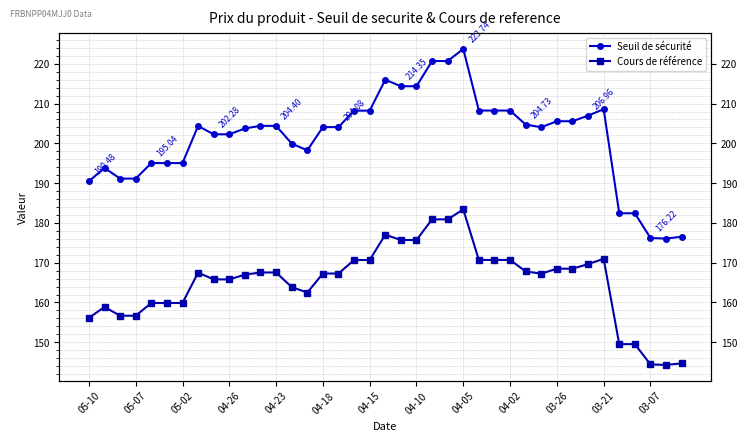

What is the average value of the Cours de référence series?

165.2